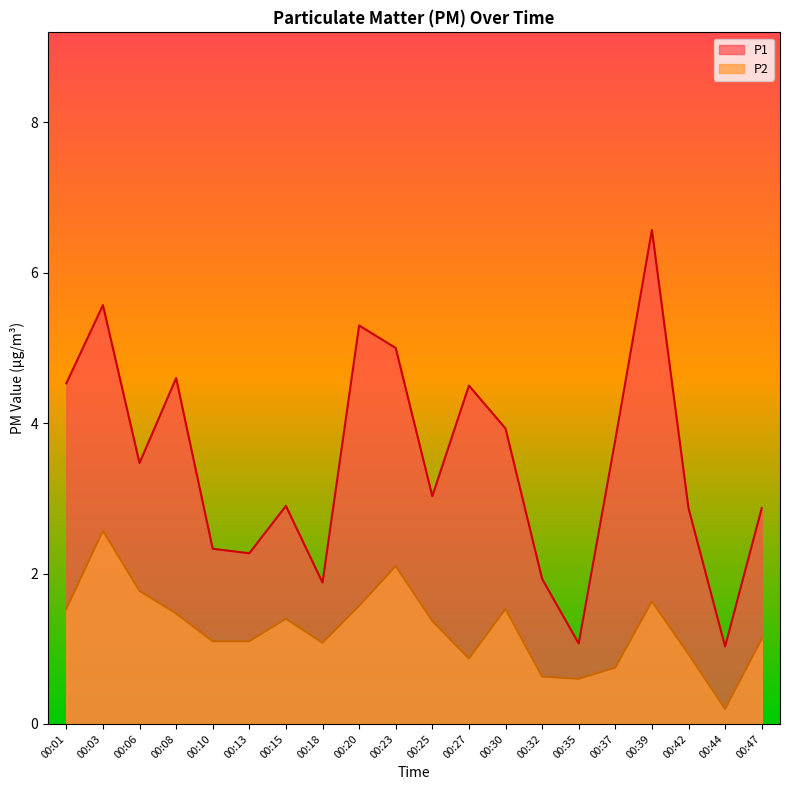

What are all the series names shown in the legend?

P1, P2